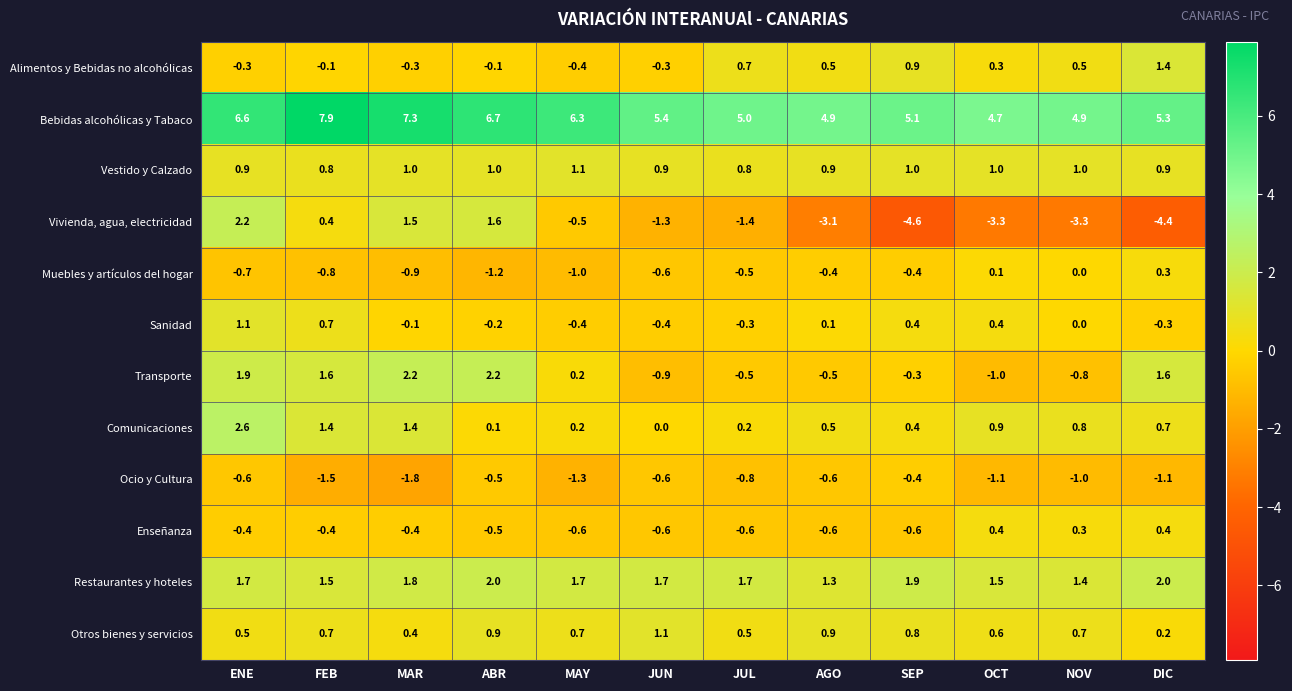

Which series has the widest spread of values?

Vivienda, agua, electricidad